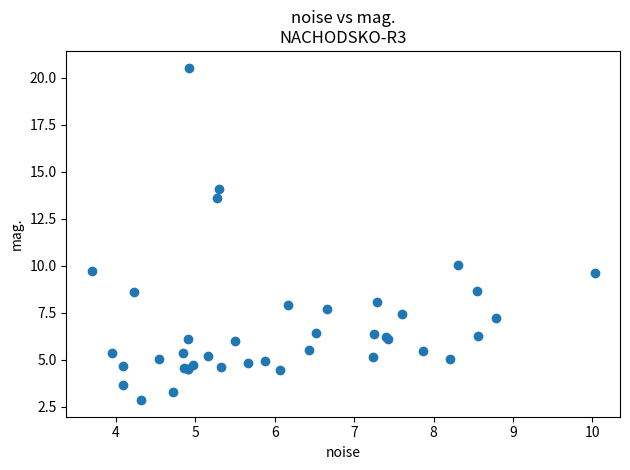

What Y value in the scatter plot is closest to 11?

10.0